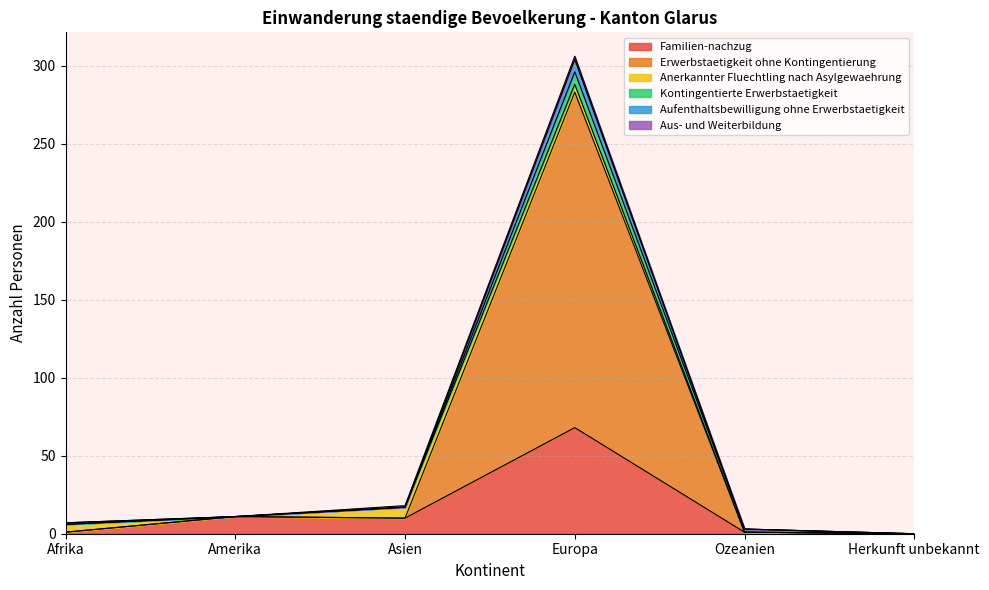

At which label does Familien-nachzug reach its peak?

Europa